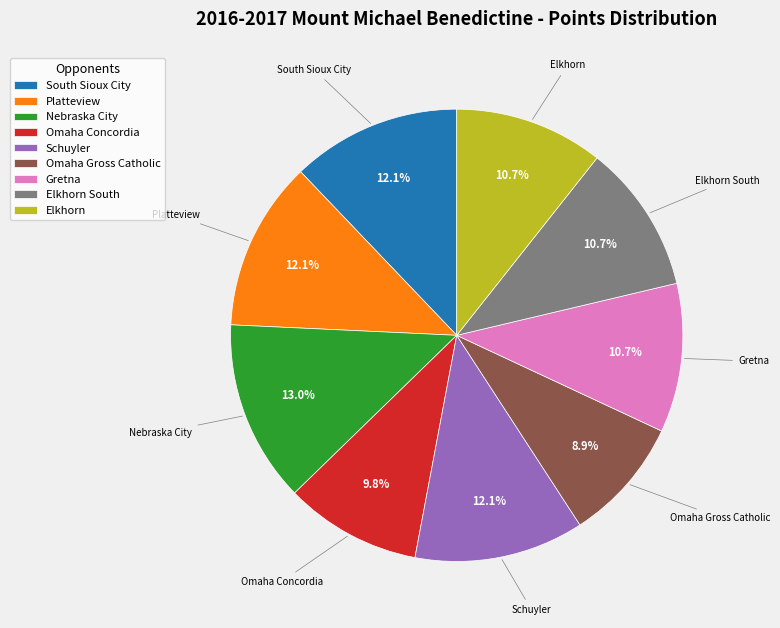

True or false: Omaha Gross Catholic accounts for 9% of the total.

True